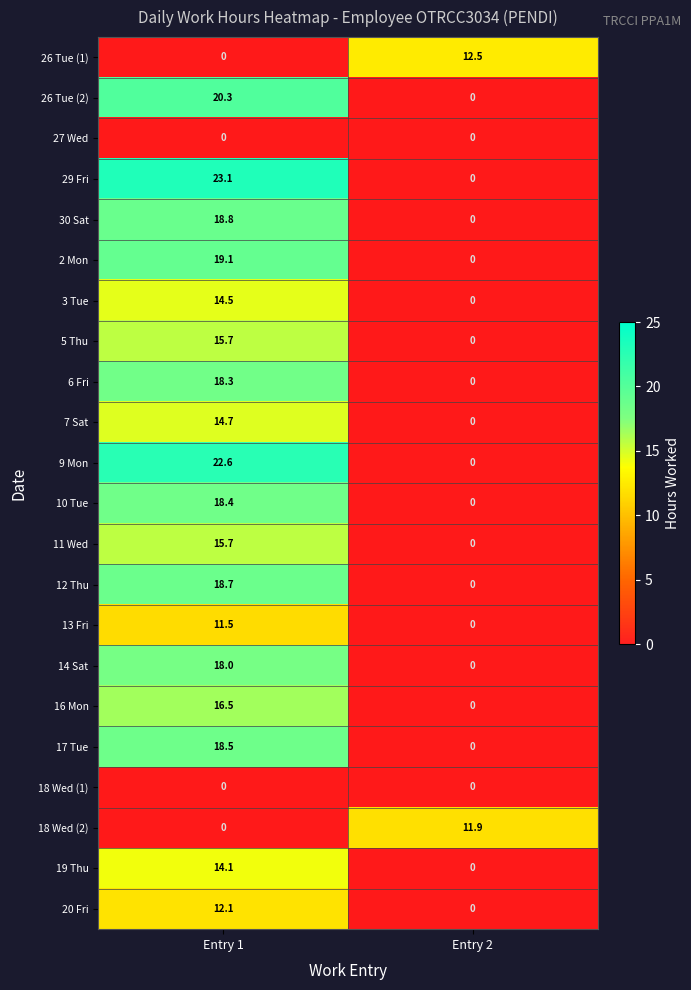

How many series are shown in this chart?

22